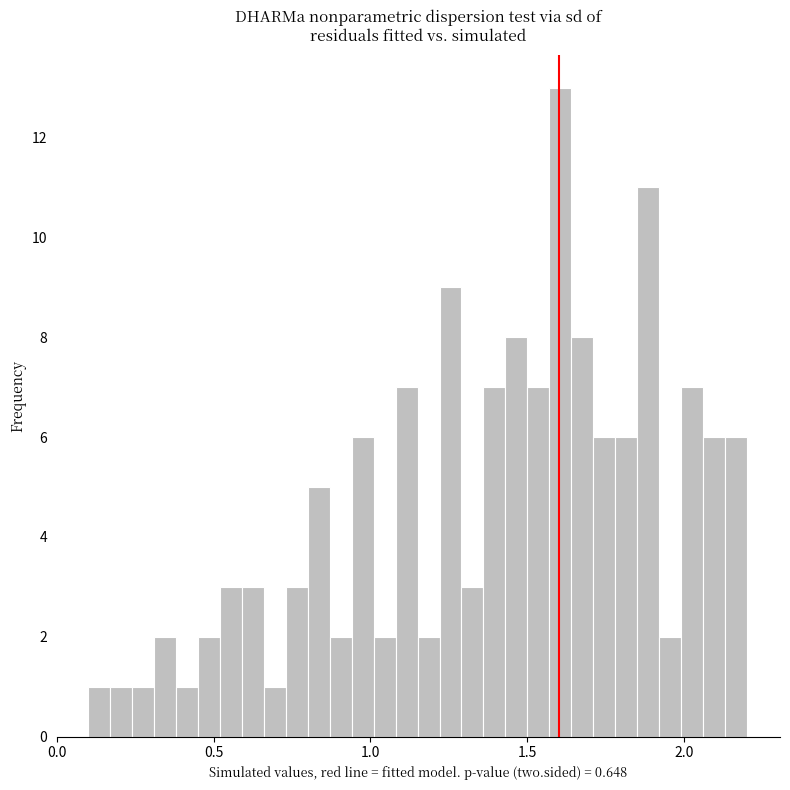

Around what value on the x-axis is the tallest bar? Give the approximate position of its centre, as read against the axis.

1.60